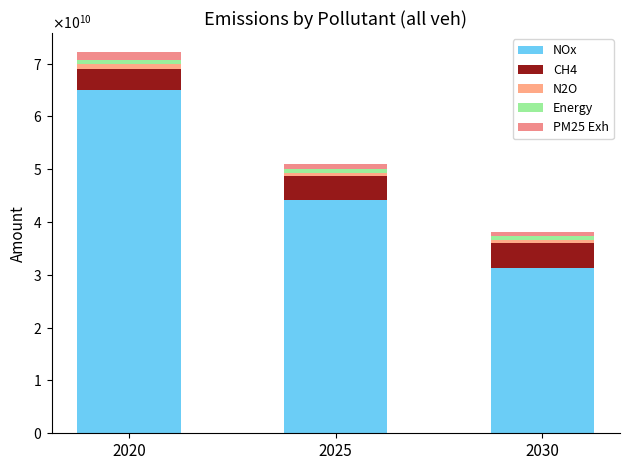

Does the chart contain stacked bars?

Yes